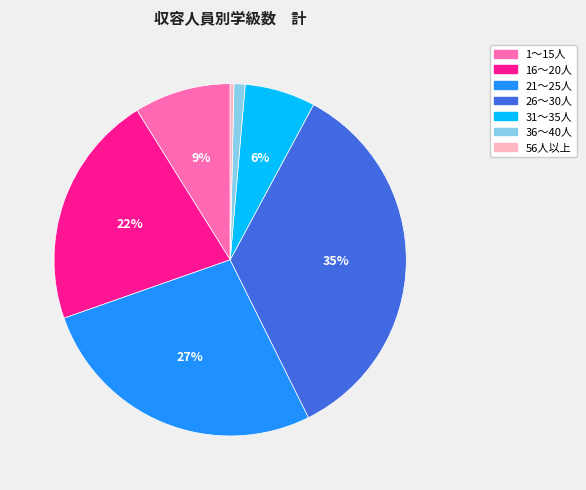

Between 56人以上 and 16～20人, which is larger?

16～20人